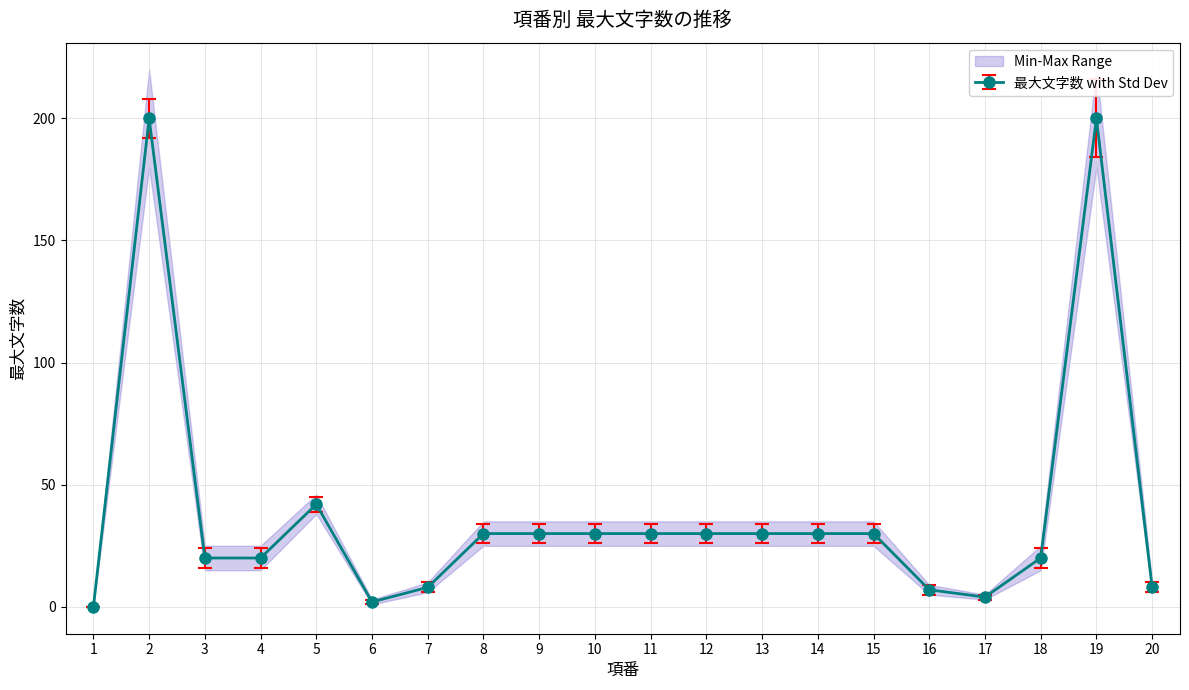

True or false: 最大文字数 has a value of 11 at 4.

False